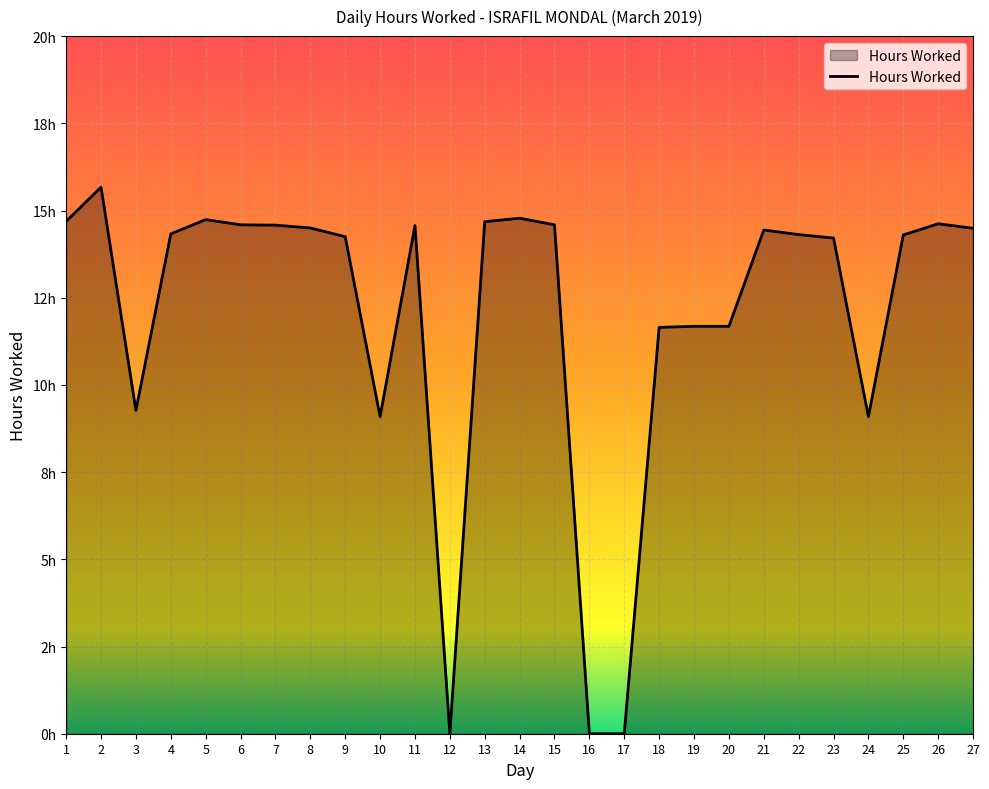

Is it true that the value at 26 is 14.6?

True